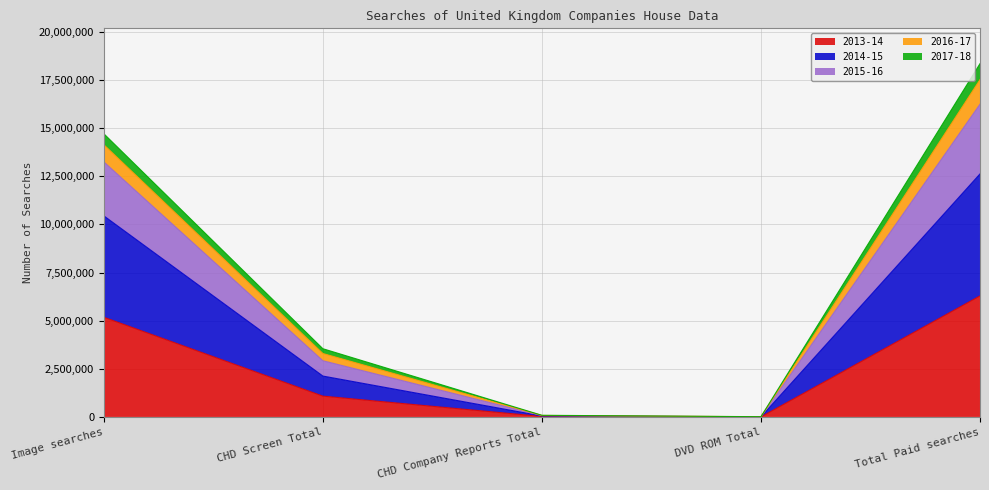

At which category is the sum across all series the highest?

Total Paid searches